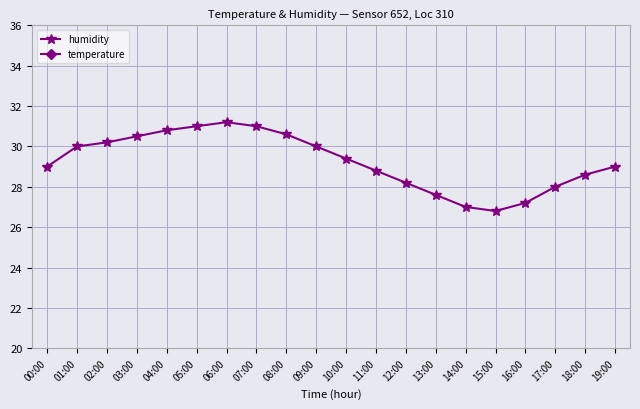

Rank the categories by temperature value from highest to lowest.

15:00, 16:00, 14:00, 17:00, 13:00, 18:00, 12:00, 19:00, 11:00, 10:00, 00:00, 09:00, 01:00, 02:00, 08:00, 03:00, 04:00, 05:00, 07:00, 06:00